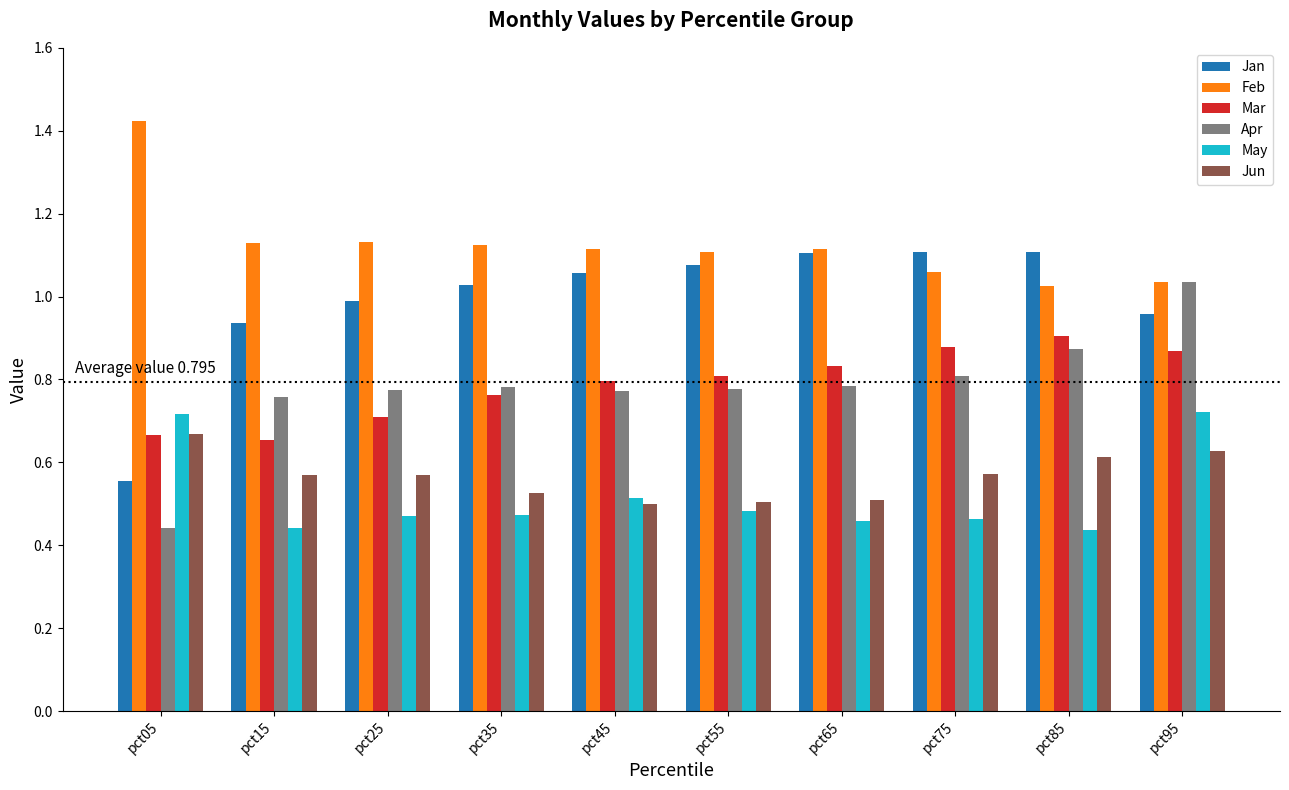

What is the sum of all Mar values?

7.9